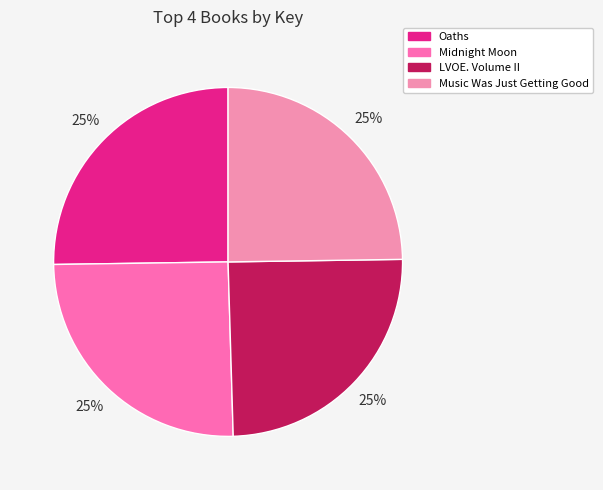

How many segments does this pie chart have?

4